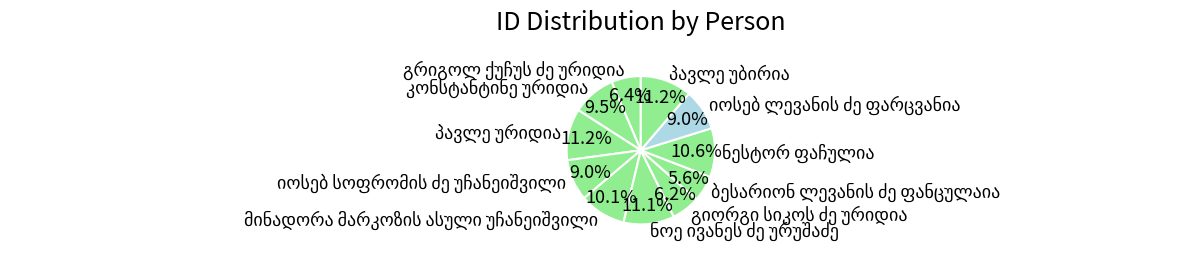

Does any single category account for the majority?

No